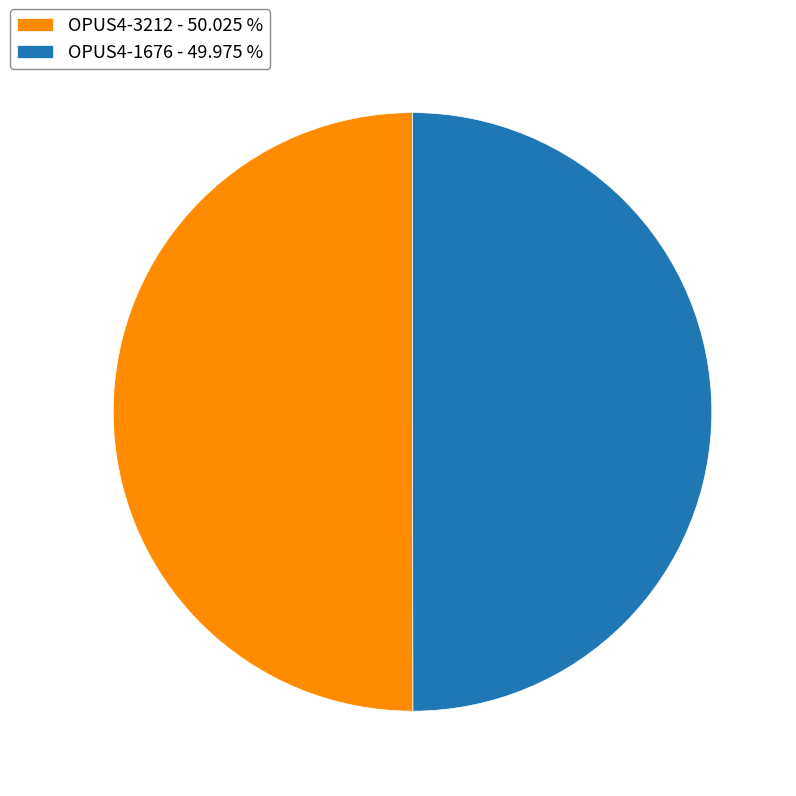

Approximately how many times larger is the value at OPUS4-1676 - 49.975 % compared to OPUS4-3212 - 50.025 %?

1.0